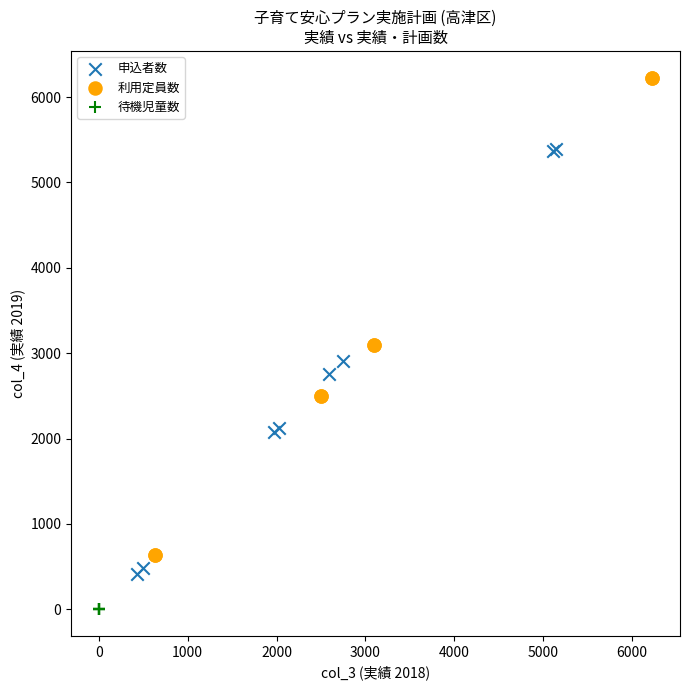

Which series reaches the maximum Y coordinate?

利用定員数